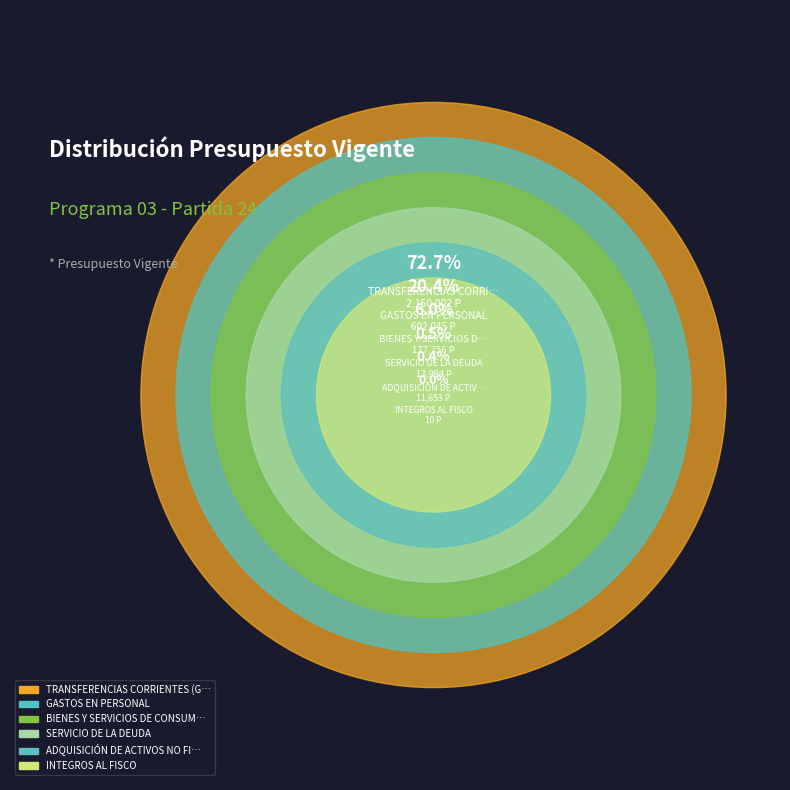

Which slice is the largest?

TRANSFERENCIAS CORRIENTES (Gastos)